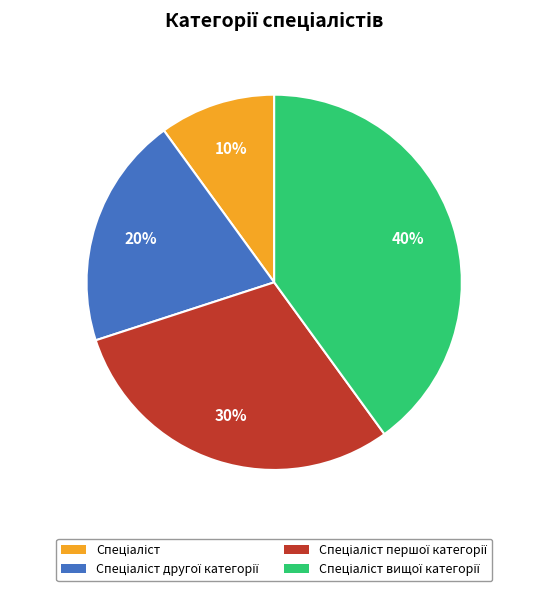

Does any single category account for the majority?

No